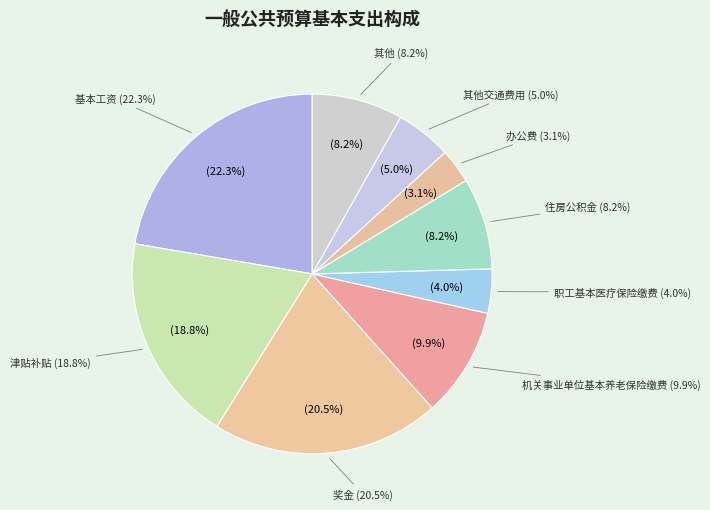

Which category has the biggest portion of the pie?

基本工资